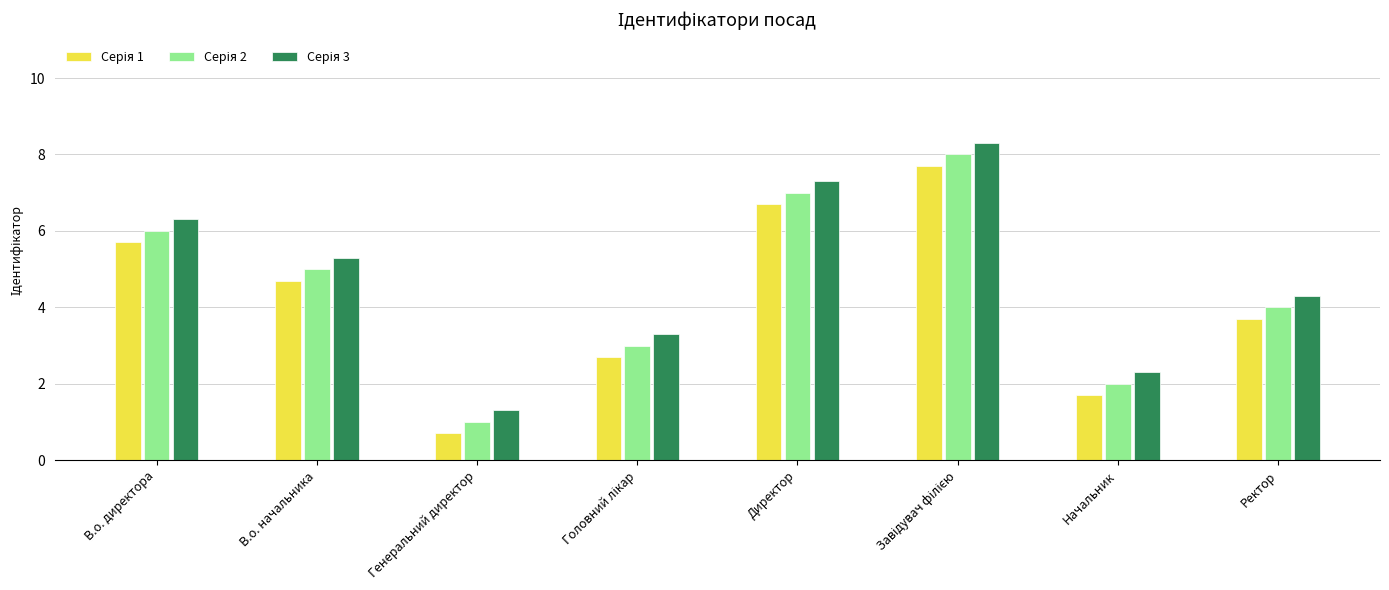

What is the greatest value displayed?

8.3